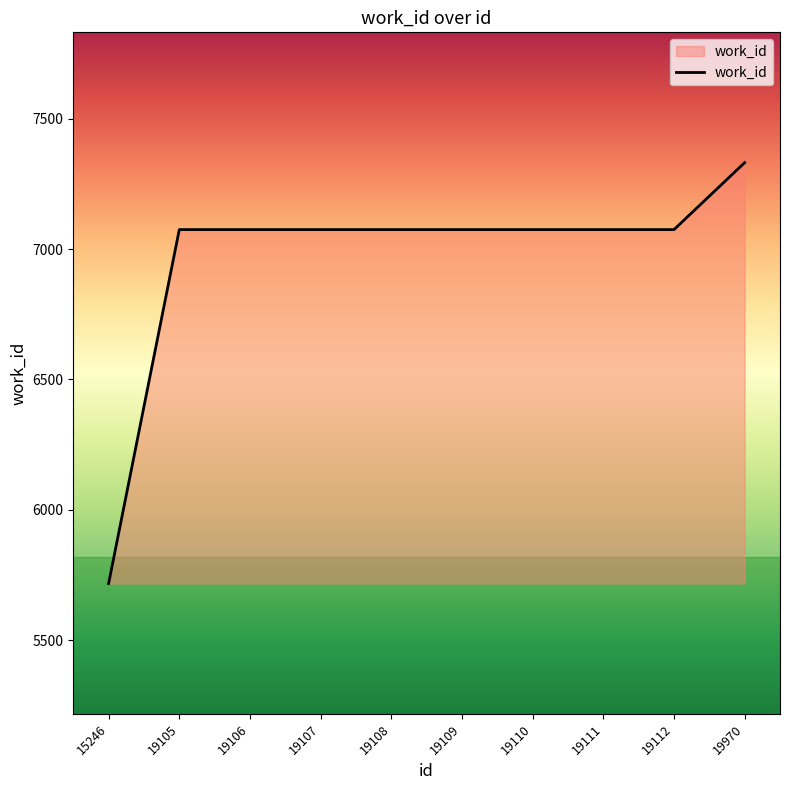

What is the difference between the second highest and minimum values?

1358